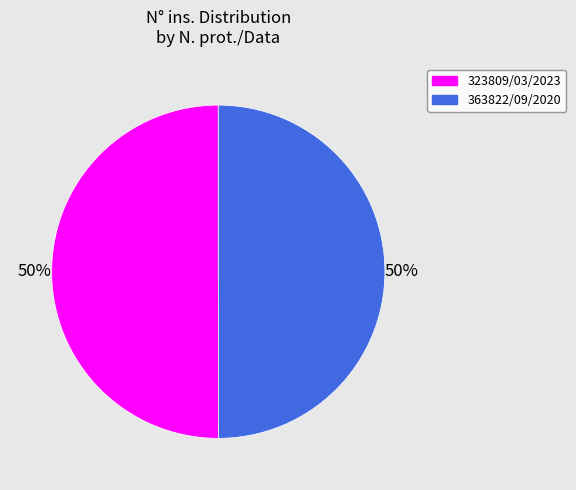

What percentage is the 323809/03/2023 slice, to the nearest percent?

50%